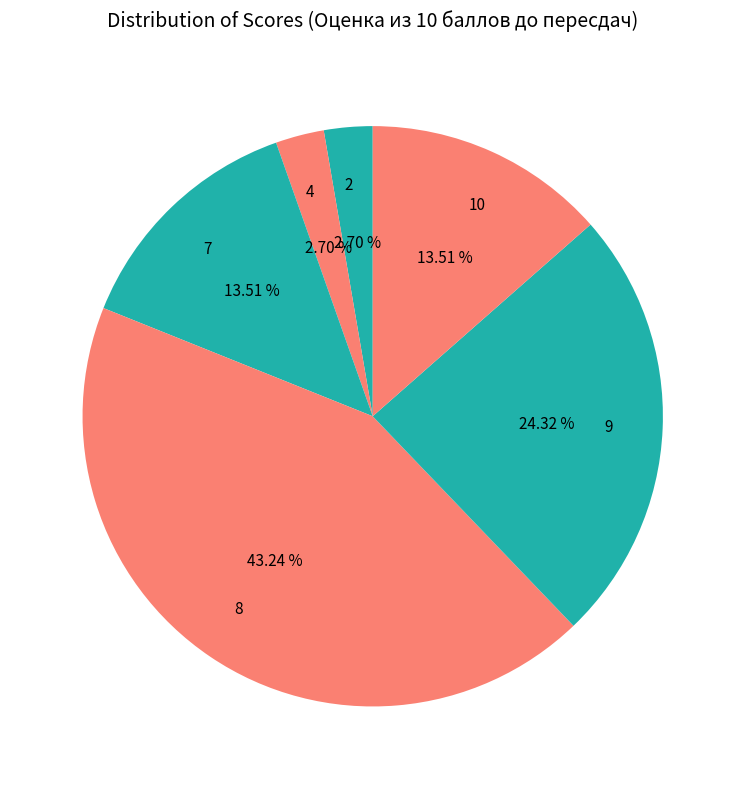

Does any single category account for the majority?

No